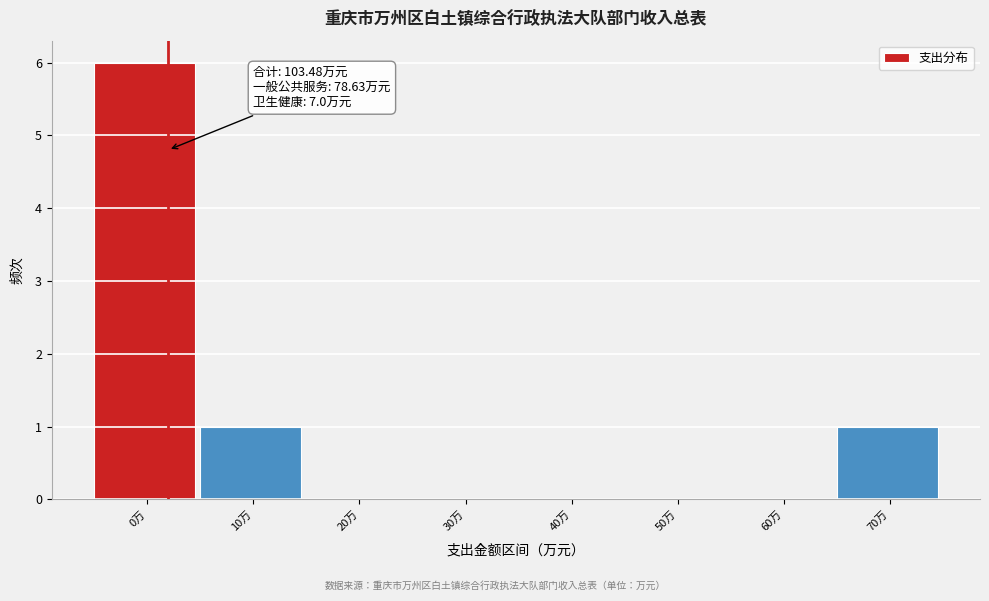

Reading left to right, extract all data points from this chart.

0万=6	10万=1	20万=0	30万=0	40万=0	50万=0	60万=0	70万=1